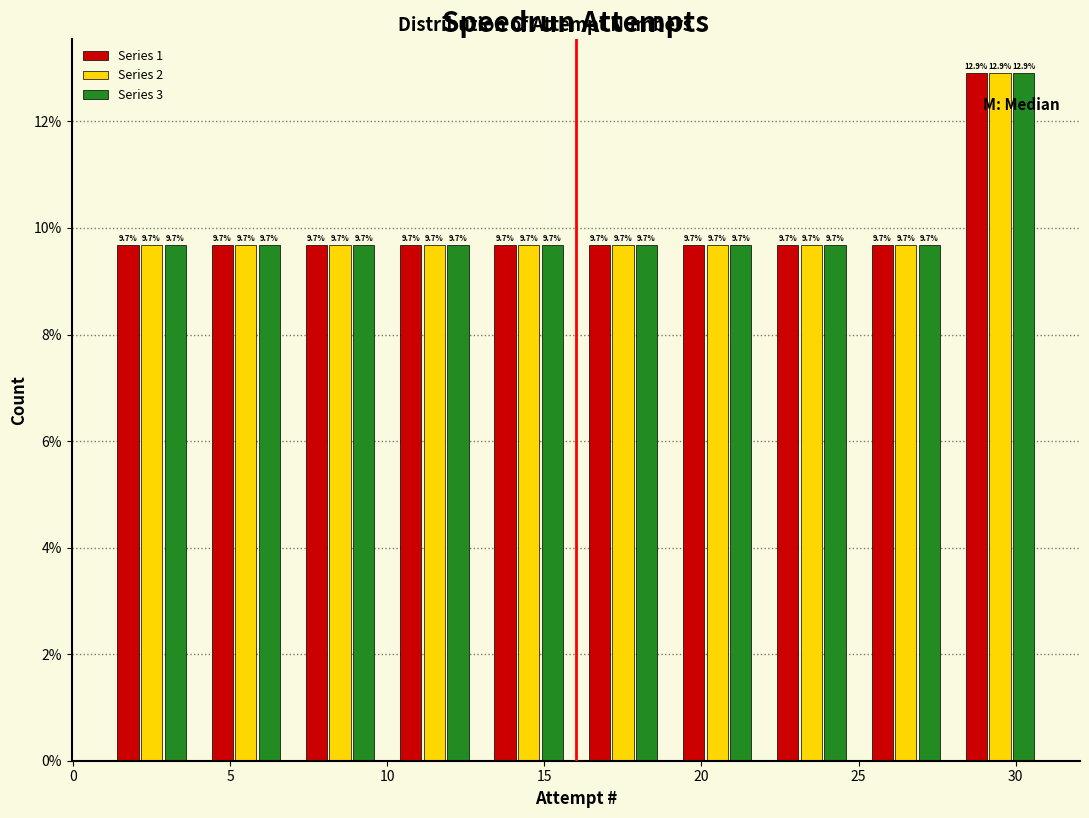

In the Series 3 series, which range on the x-axis has the tallest bar?

28 to 31